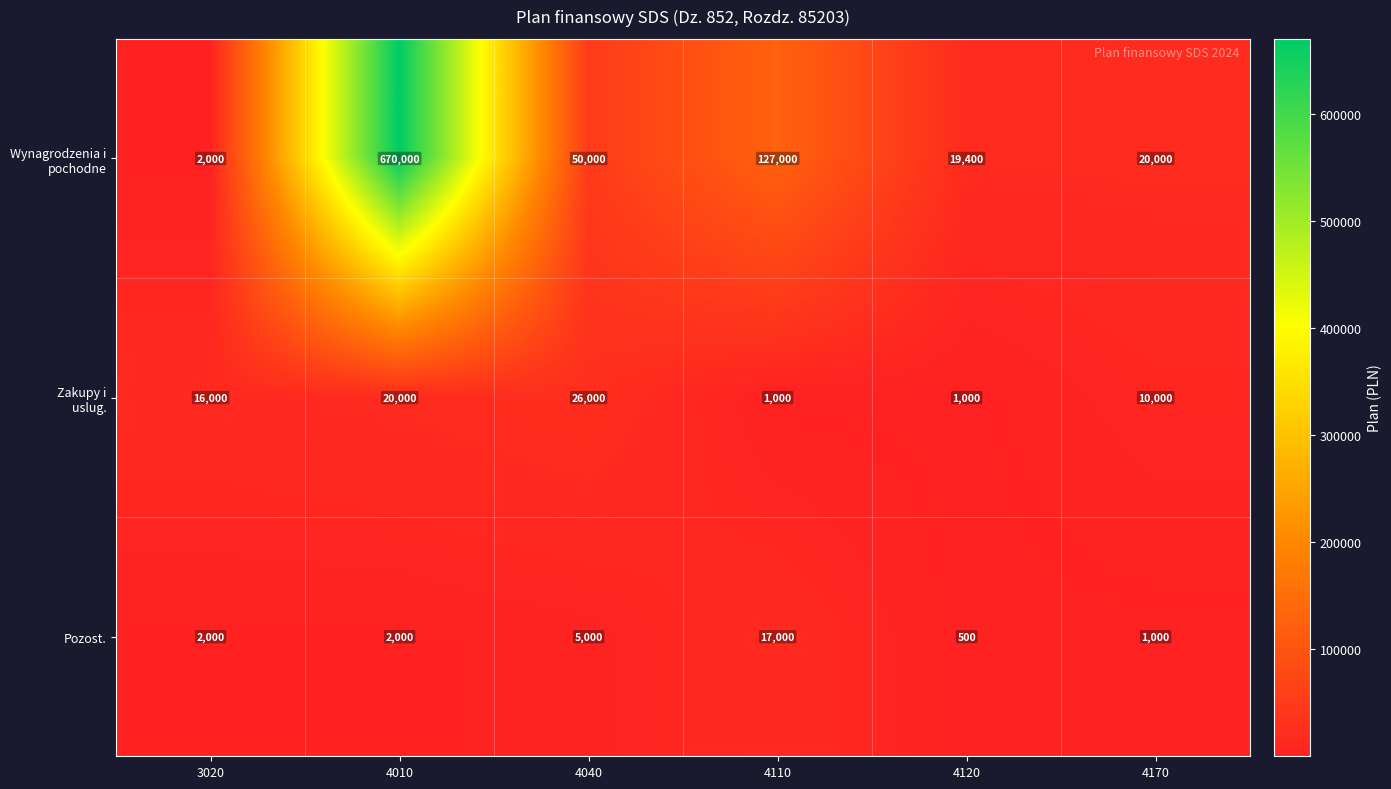

What is the total value across all series at 4120?

20900